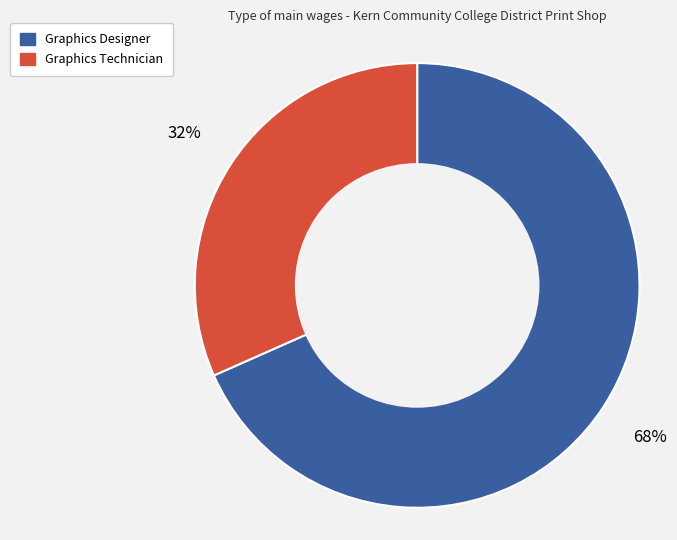

Count the number of slices in the pie.

2